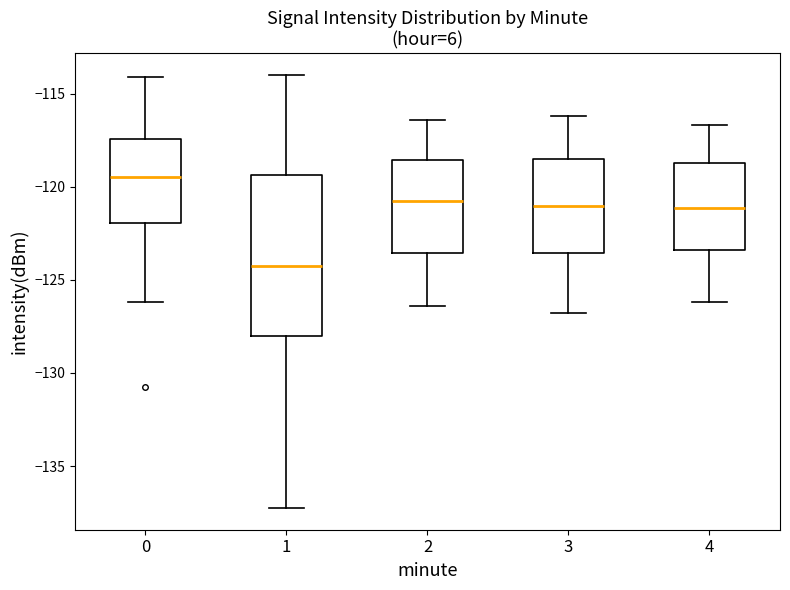

Reading left to right, read every box against the y-axis: the position of its median line, the range the box covers, and the ends of its whiskers. The values are not printed on the chart, so give them approximately, as read against the axis.

0: median -119.5, box -122.0 to -117.5, whiskers -126.0 to -114.0
1: median -124.0, box -128.0 to -119.5, whiskers -137.5 to -114.0
2: median -120.5, box -123.5 to -118.5, whiskers -126.5 to -116.5
3: median -121.0, box -123.5 to -118.5, whiskers -127.0 to -116.0
4: median -121.0, box -123.5 to -118.5, whiskers -126.0 to -116.5